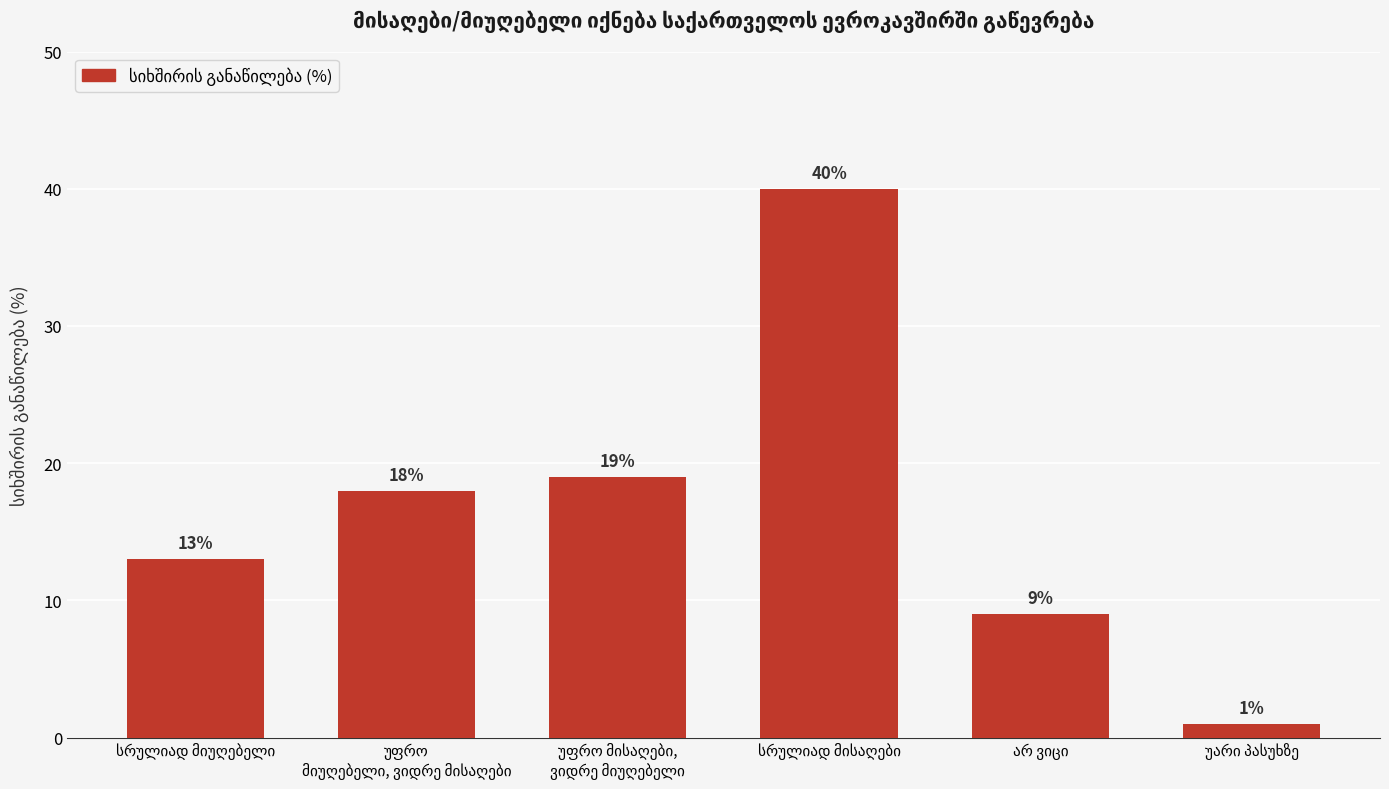

What is the difference between the maximum and minimum values?

39